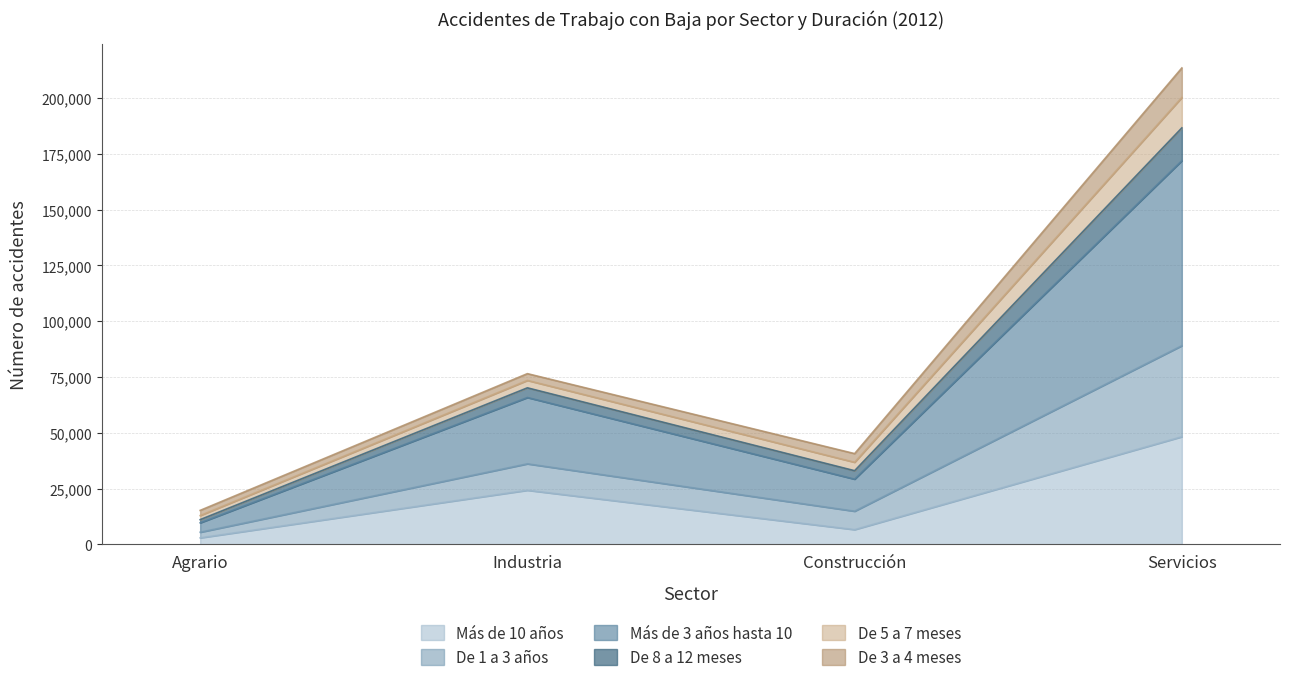

How many lines are shown in the chart?

6